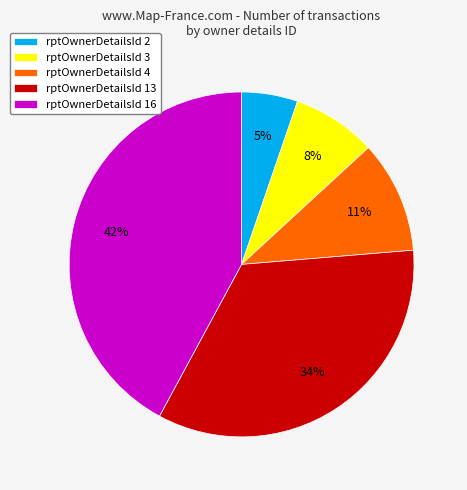

To the nearest percent, what is the combined percentage of rptOwnerDetailsId 4 and rptOwnerDetailsId 16?

53%